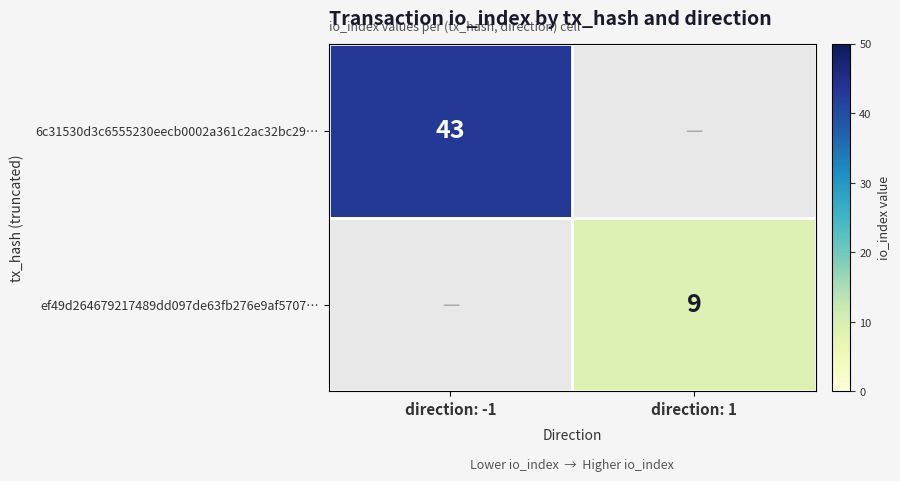

True or false: 6c31530d3c6555230eecb0002a361c2ac32bc29… has a value of 70 at direction: -1.

False